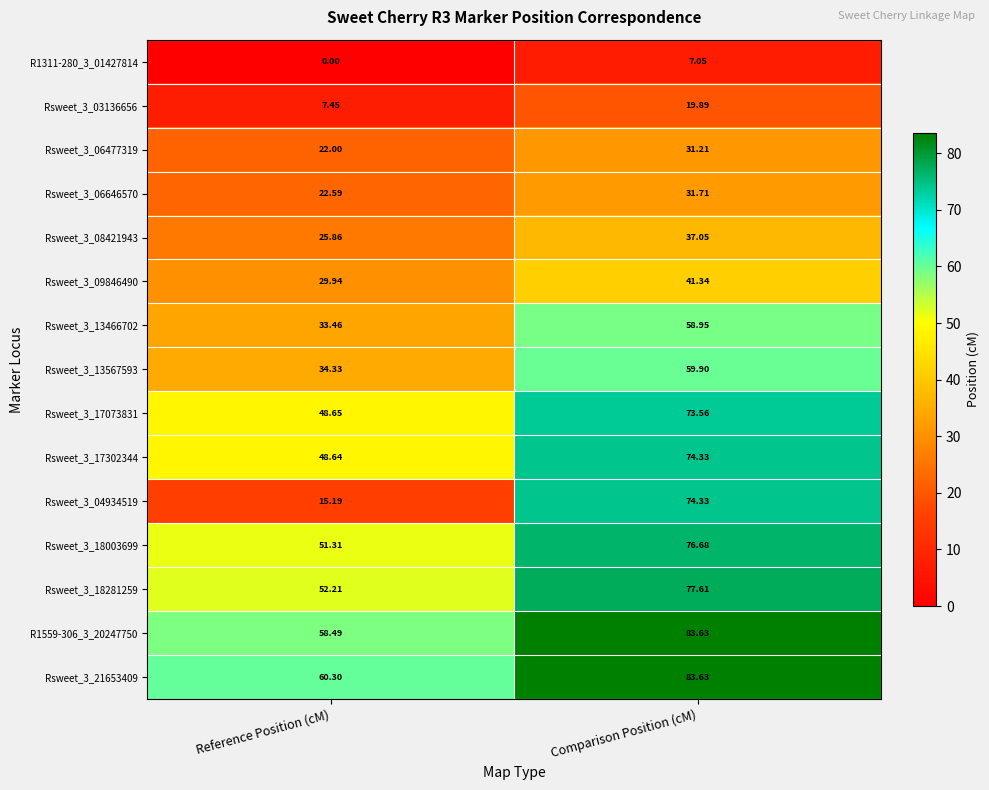

At Reference Position (cM), list the series in order from smallest to largest.

R1311-280_3_01427814, Rsweet_3_03136656, Rsweet_3_04934519, Rsweet_3_06477319, Rsweet_3_06646570, Rsweet_3_08421943, Rsweet_3_09846490, Rsweet_3_13466702, Rsweet_3_13567593, Rsweet_3_17302344, Rsweet_3_17073831, Rsweet_3_18003699, Rsweet_3_18281259, R1559-306_3_20247750, Rsweet_3_21653409